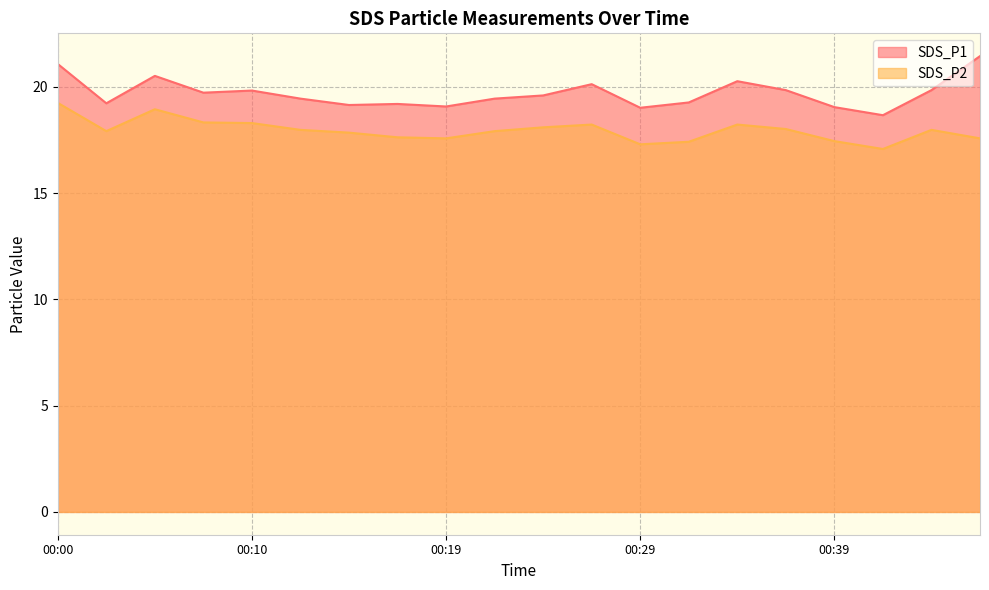

Between 00:47 and 00:44, which is larger?

00:47